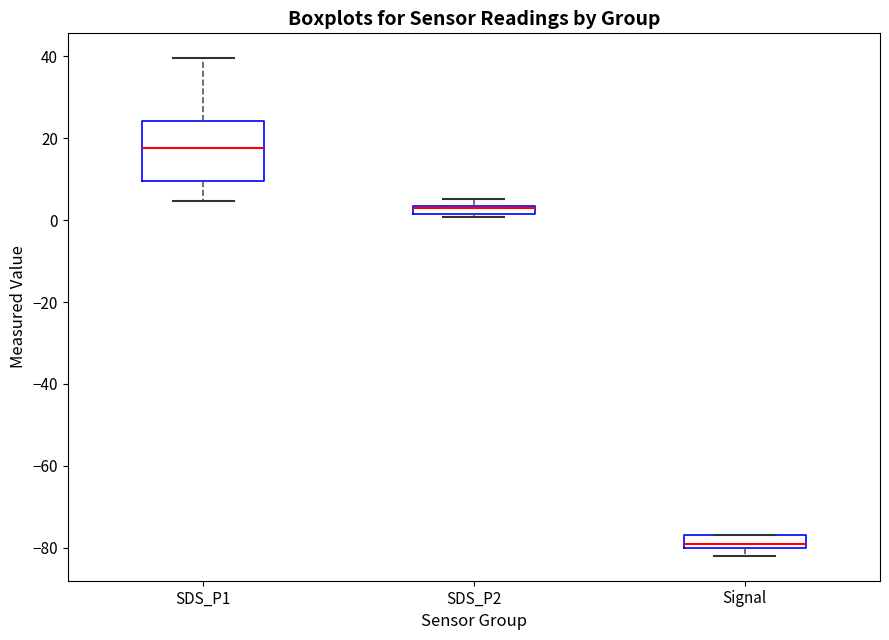

Comparing the boxes themselves (not the whiskers), which one is the tallest?

SDS_P1